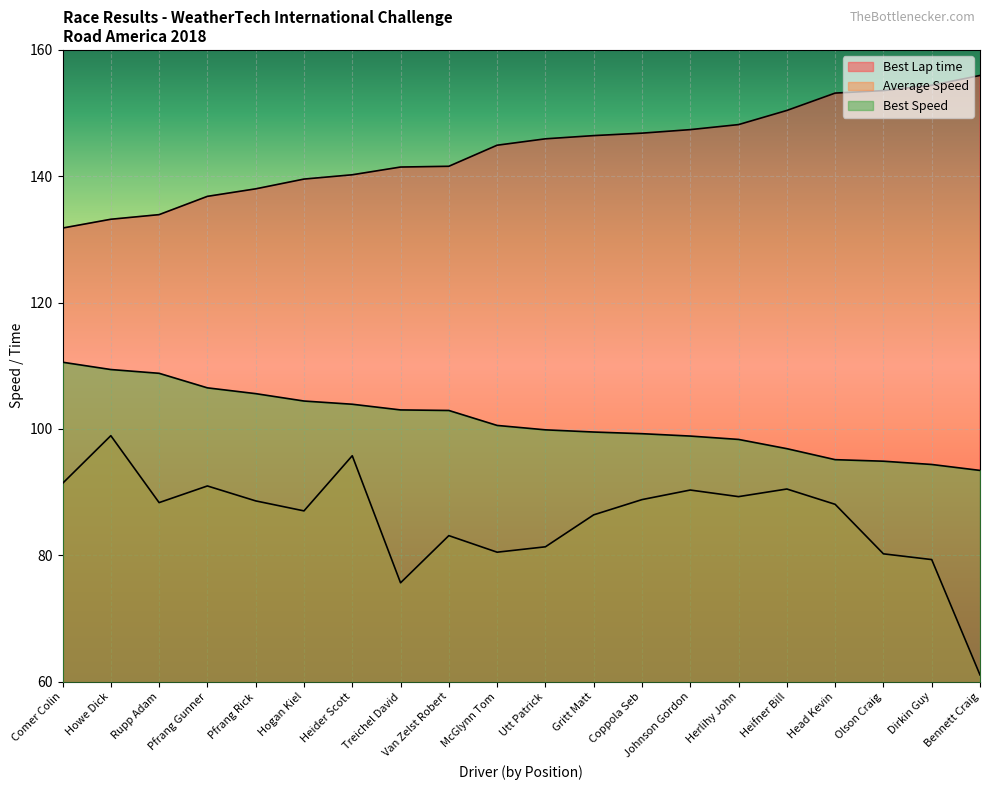

Rank the series by their average value, from lowest to highest.

Average Speed, Best Speed, Best Lap time